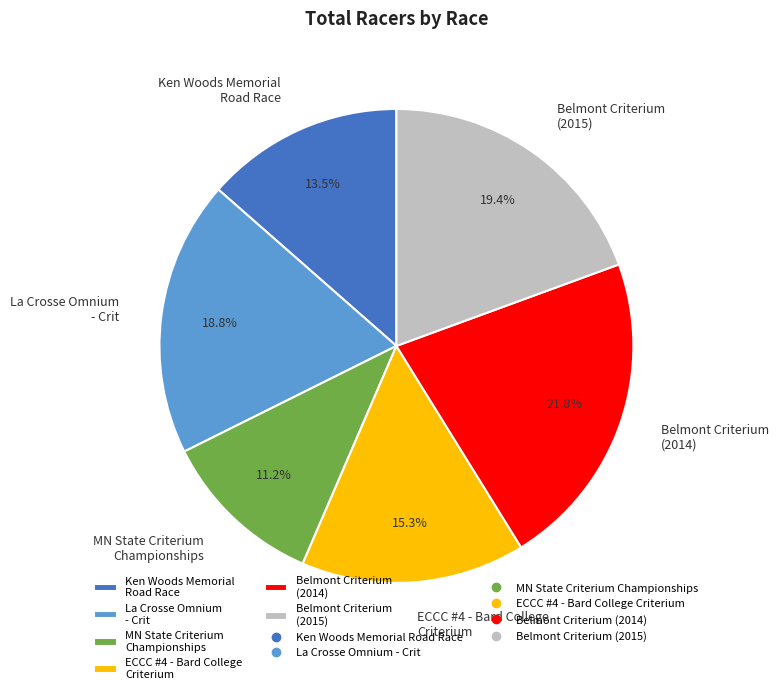

To the nearest percent, what is the average slice percentage?

17%